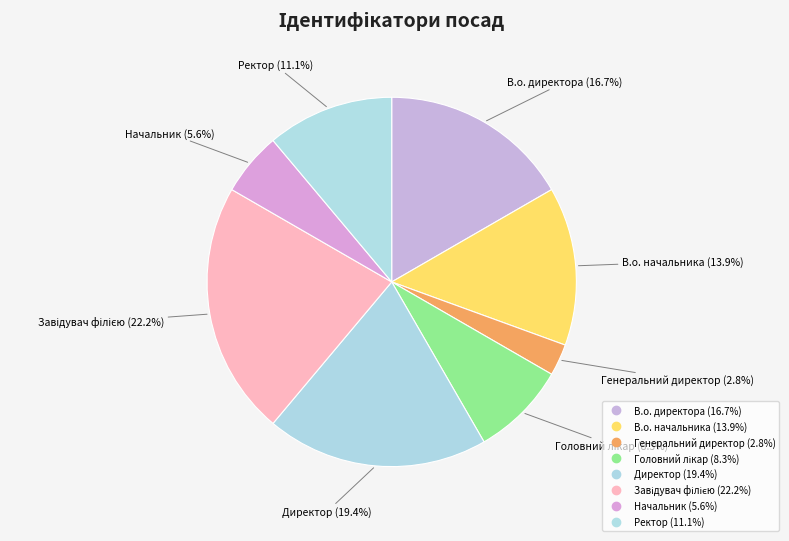

Approximately how many times larger is the value at Завідувач філією compared to В.о. начальника?

1.6